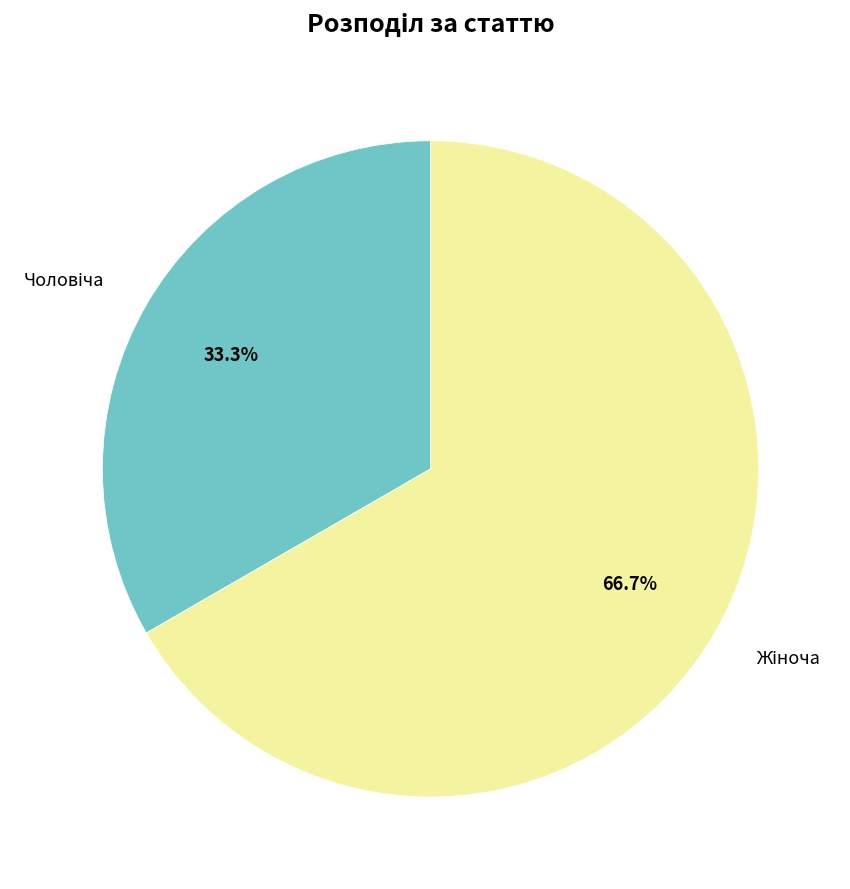

Is there any slice that represents more than half of the pie?

Yes